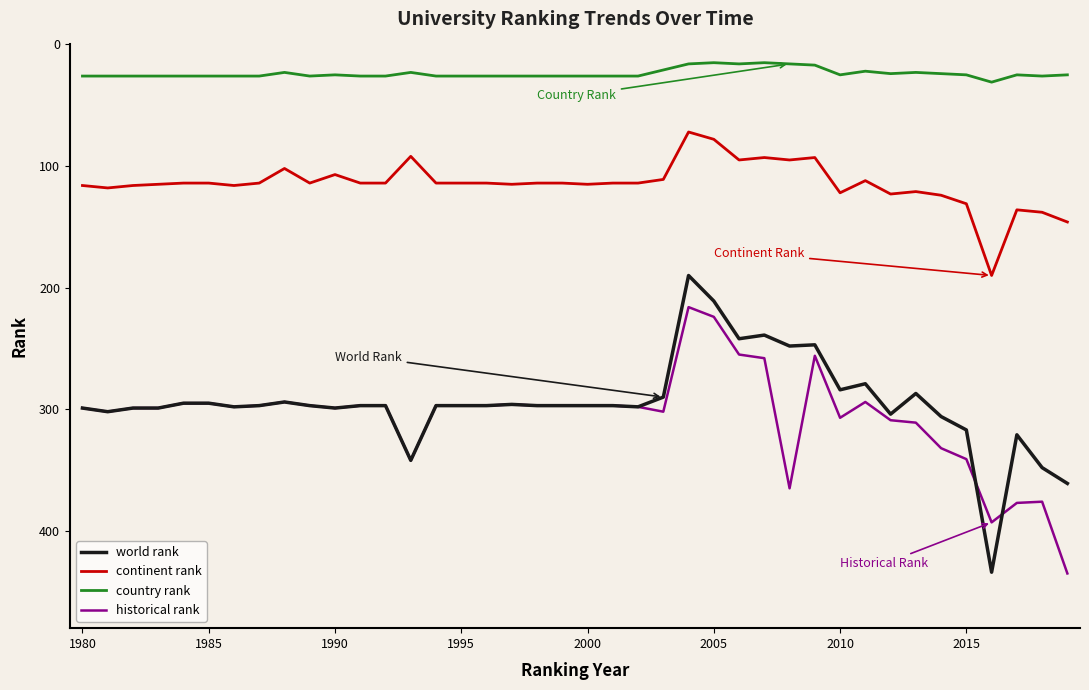

Which series has the largest range (max minus min)?

world rank